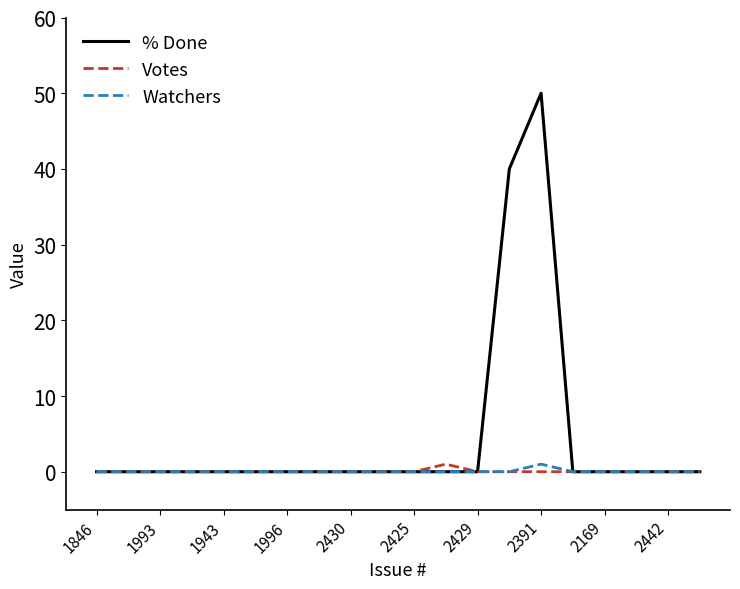

How many series are shown in this chart?

3